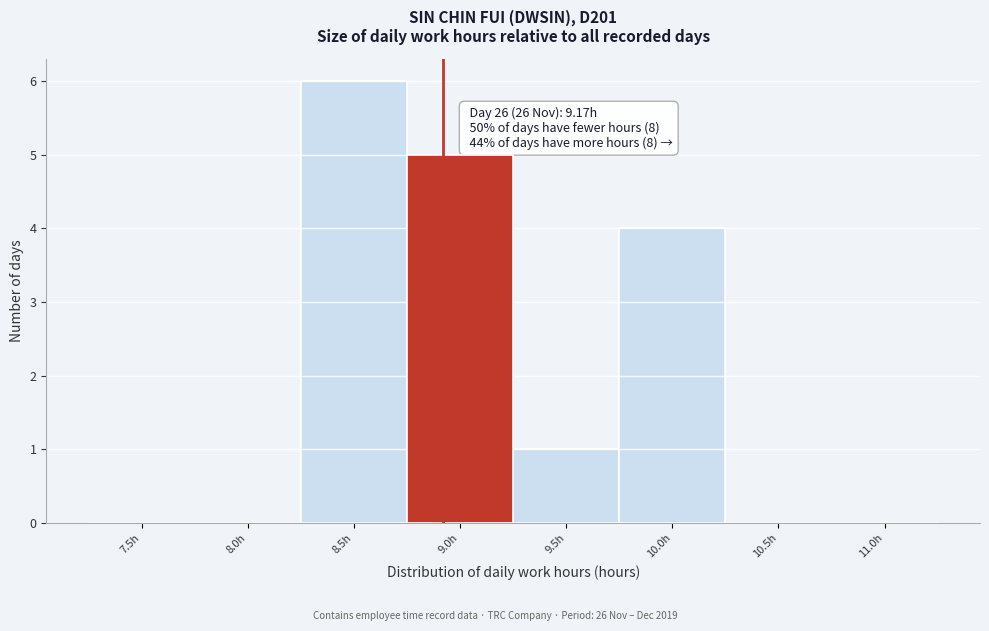

Reading left to right, list all the values displayed in this chart.

7.5h=0	8.0h=0	8.5h=6	9.0h=5	9.5h=1	10.0h=4	10.5h=0	11.0h=0